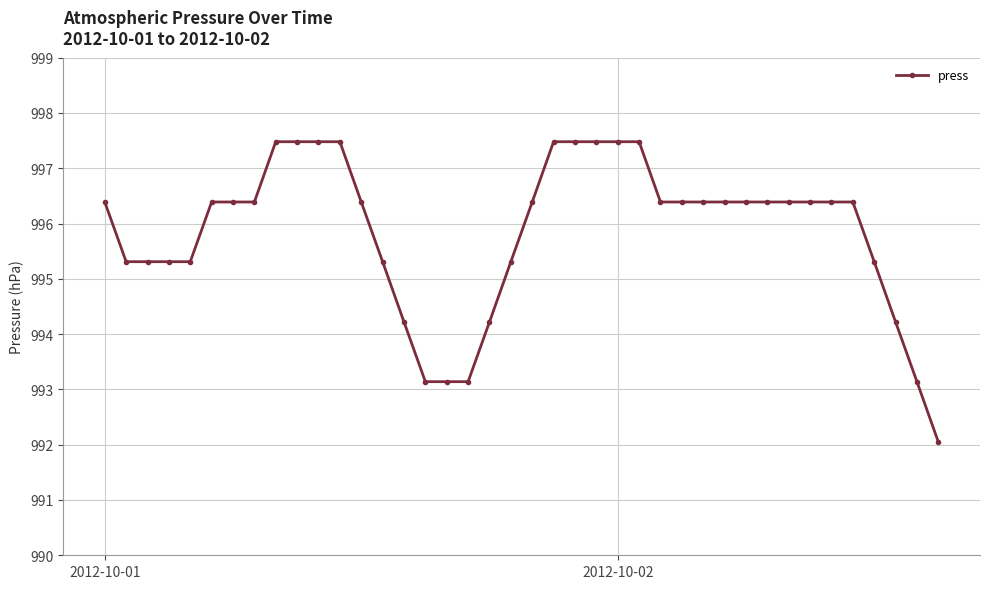

What is the greatest value displayed?

997.5